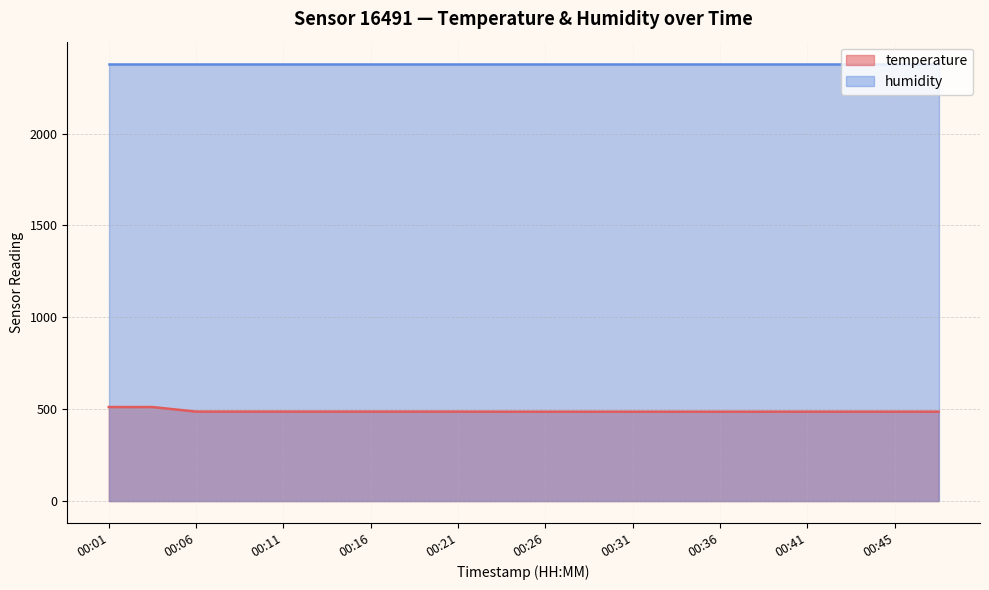

Rank the categories by value from highest to lowest.

00:01, 00:04, 00:06, 00:09, 00:11, 00:14, 00:16, 00:19, 00:21, 00:41, 00:43, 00:45, 00:48, 00:23, 00:26, 00:28, 00:31, 00:33, 00:36, 00:38